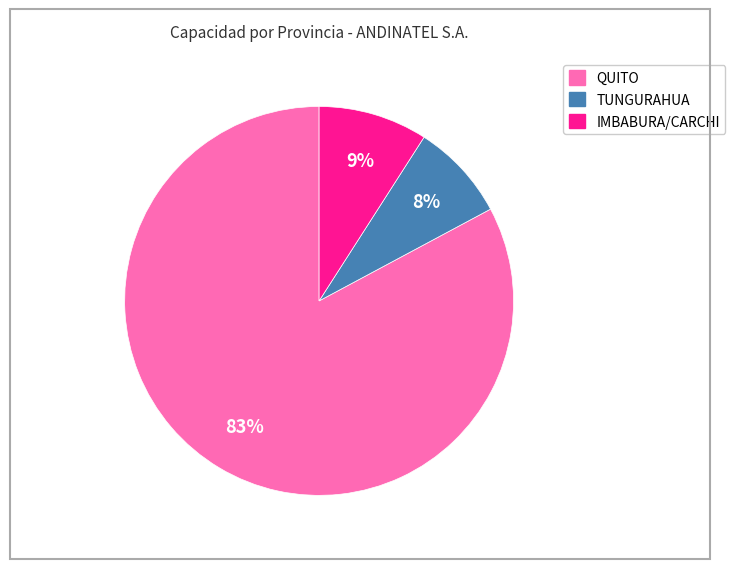

Is there any slice that represents more than half of the pie?

Yes